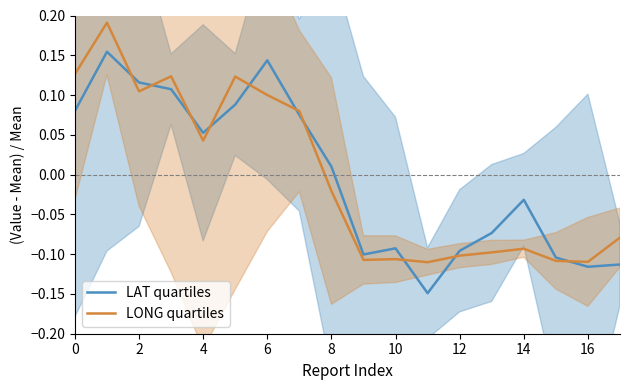

What is the value of the LAT quartiles point at the 12th from the left?

-0.1